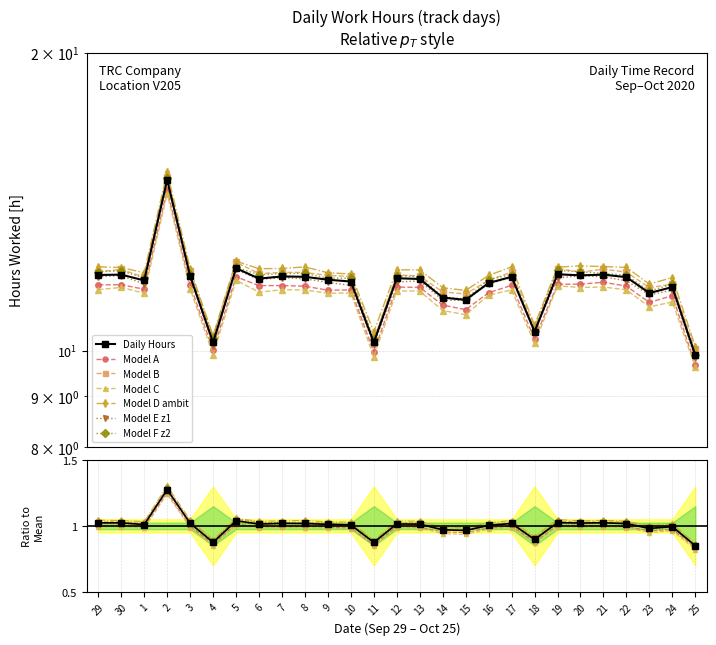

Which label corresponds to the smallest value in the chart?

25